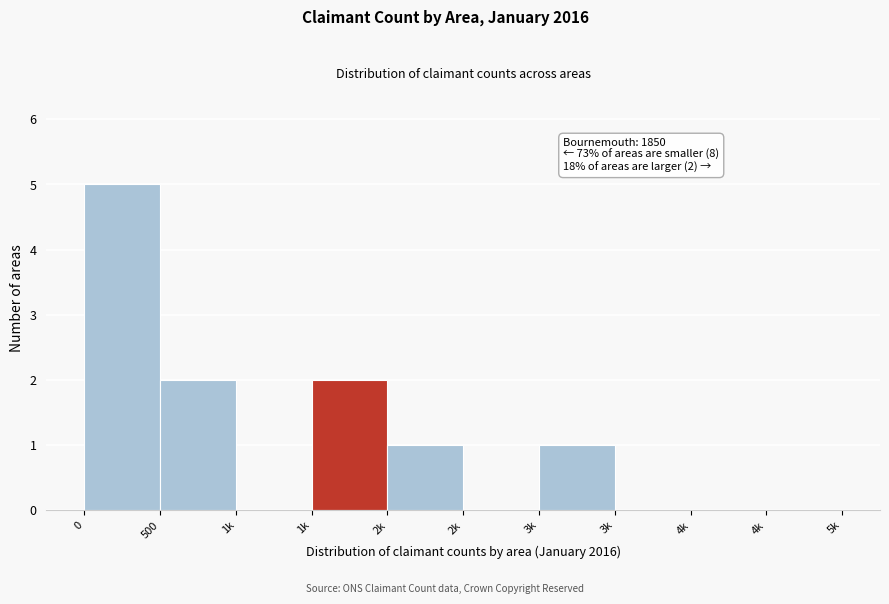

Count the number of categories in the chart.

10